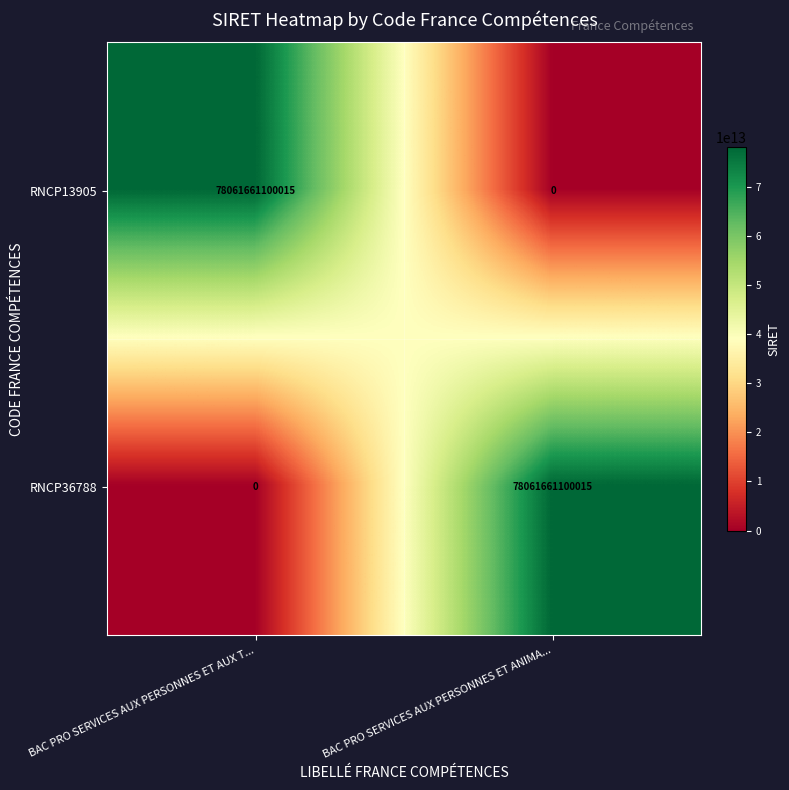

List the labels in order of RNCP13905 value, largest first.

BAC PRO SERVICES AUX PERSONNES ET AUX T..., BAC PRO SERVICES AUX PERSONNES ET ANIMA...